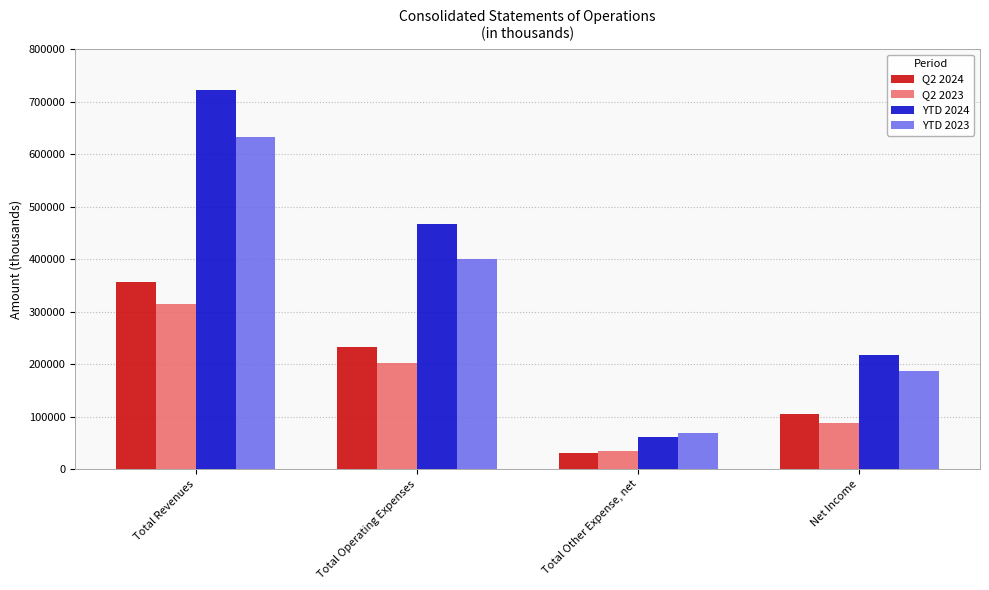

What is the label of the 1st bar from the left?

Total Revenues